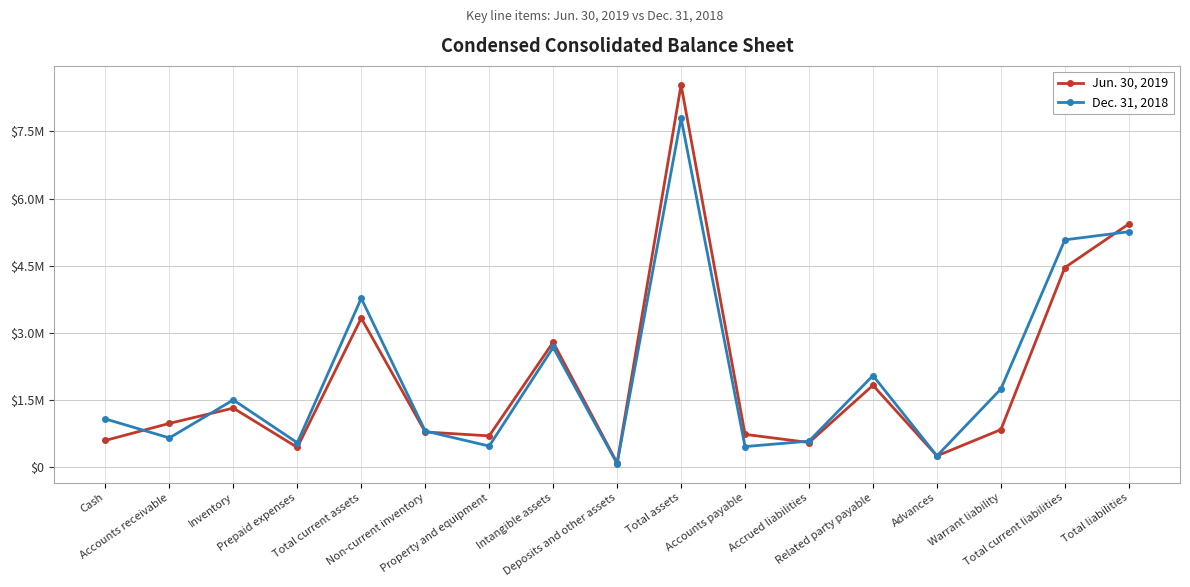

List the series in order of their peak value, lowest first.

Dec. 31, 2018, Jun. 30, 2019